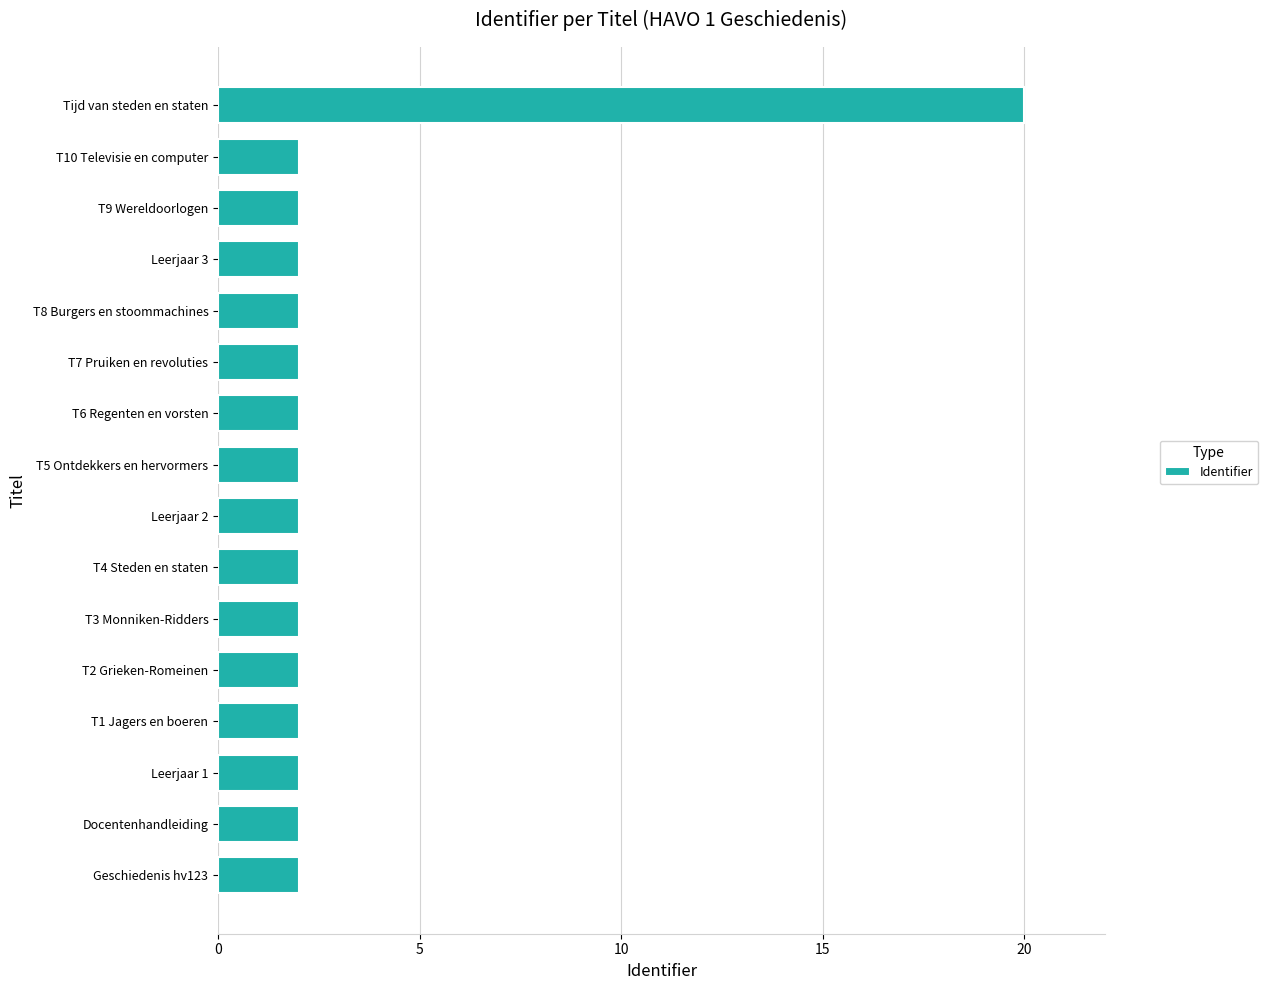

What is the approximate value at Docentenhandleiding?

2.0